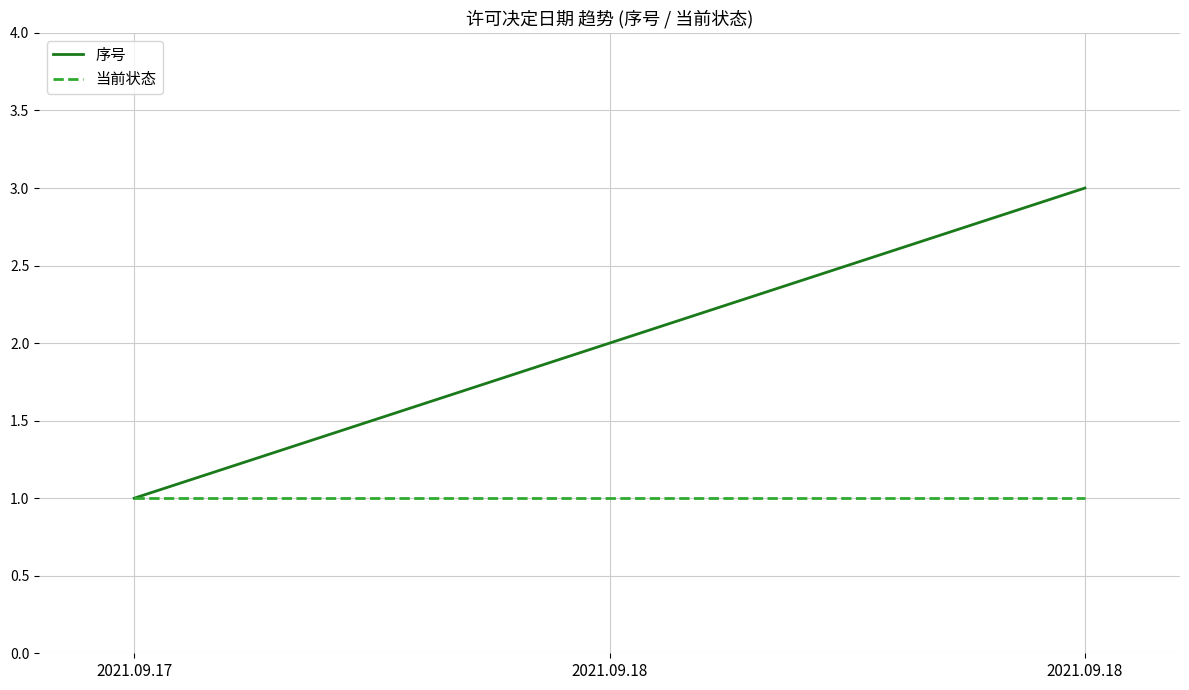

The 当前状态 series shows 1 at 2021.09.18. True or false?

True